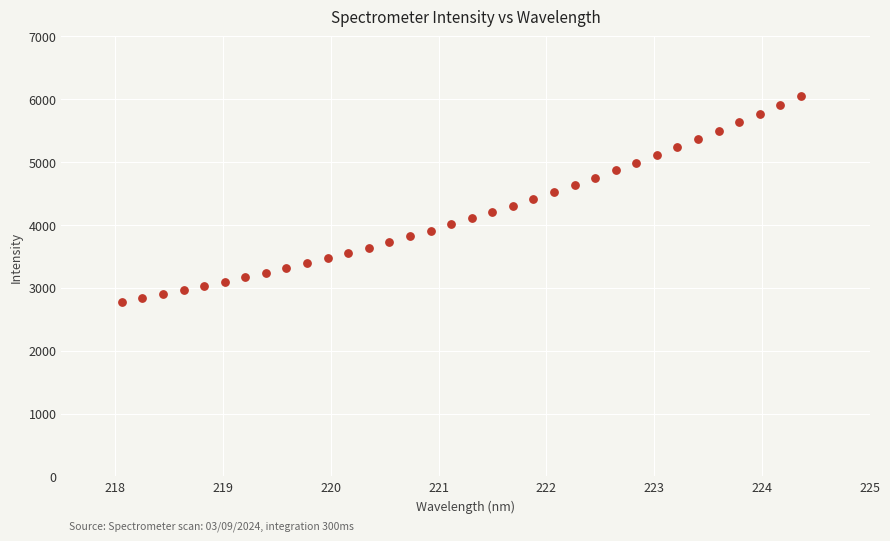

What is the range of X values (max minus min)?

6.3